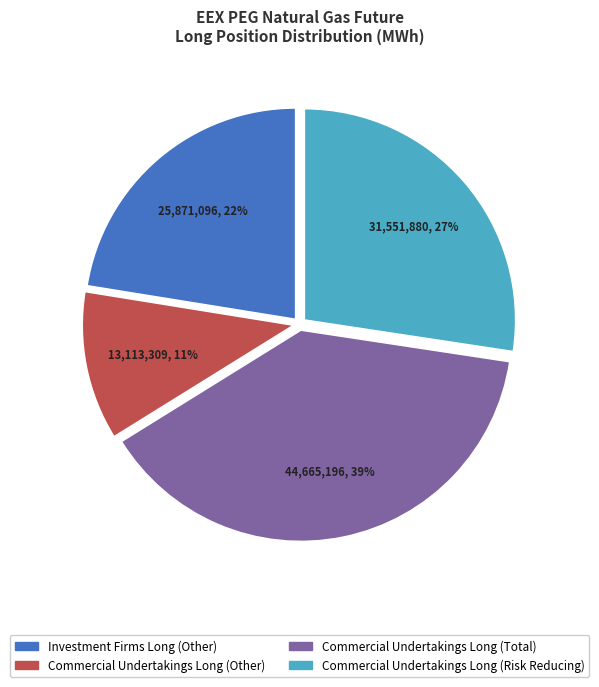

Is there any slice that represents more than half of the pie?

No